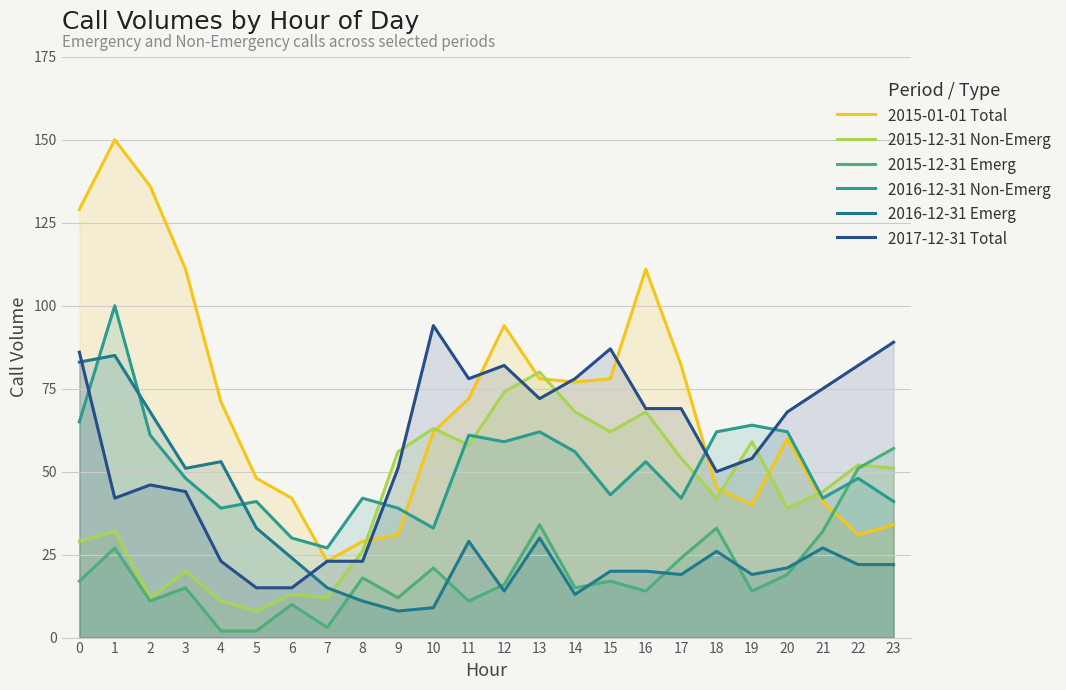

What is the average value of the 2015-01-01 Total series?

70